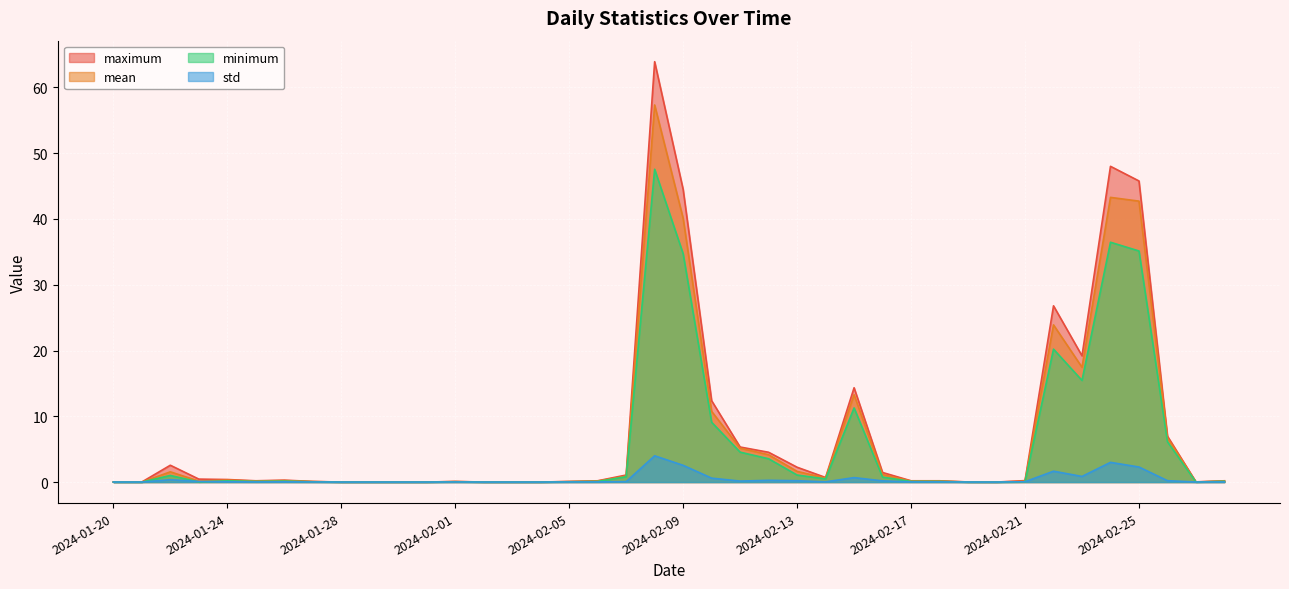

Between 2024-01-21 and 2024-02-07, which series saw the biggest shift?

maximum